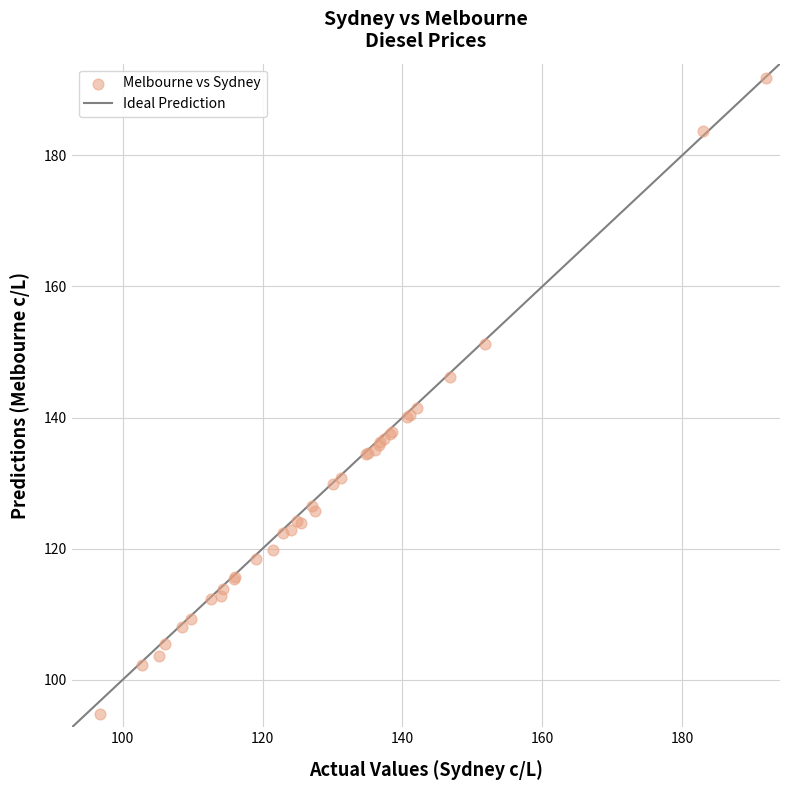

What Y value in the scatter plot is closest to 143?

141.5